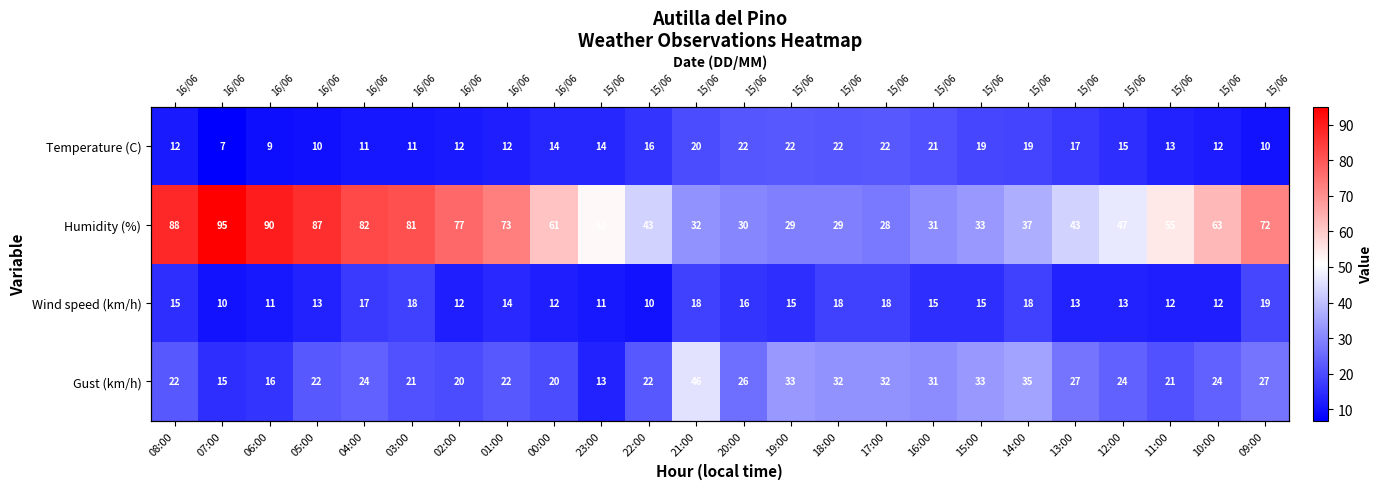

Rank the categories by Gust (km/h) value from lowest to highest.

23:00, 07:00, 06:00, 02:00, 00:00, 03:00, 11:00, 08:00, 05:00, 01:00, 22:00, 04:00, 12:00, 10:00, 20:00, 13:00, 09:00, 16:00, 18:00, 17:00, 19:00, 15:00, 14:00, 21:00